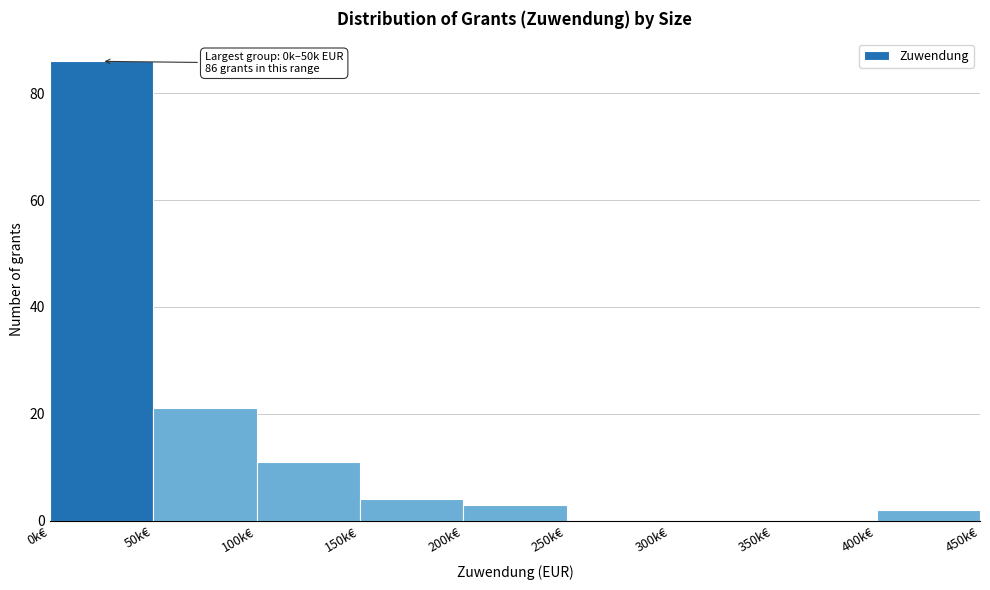

Reading left to right, extract all data points from this chart.

0k€=86	50k€=21	100k€=11	150k€=4	200k€=3	250k€=0	300k€=0	350k€=0	400k€=2